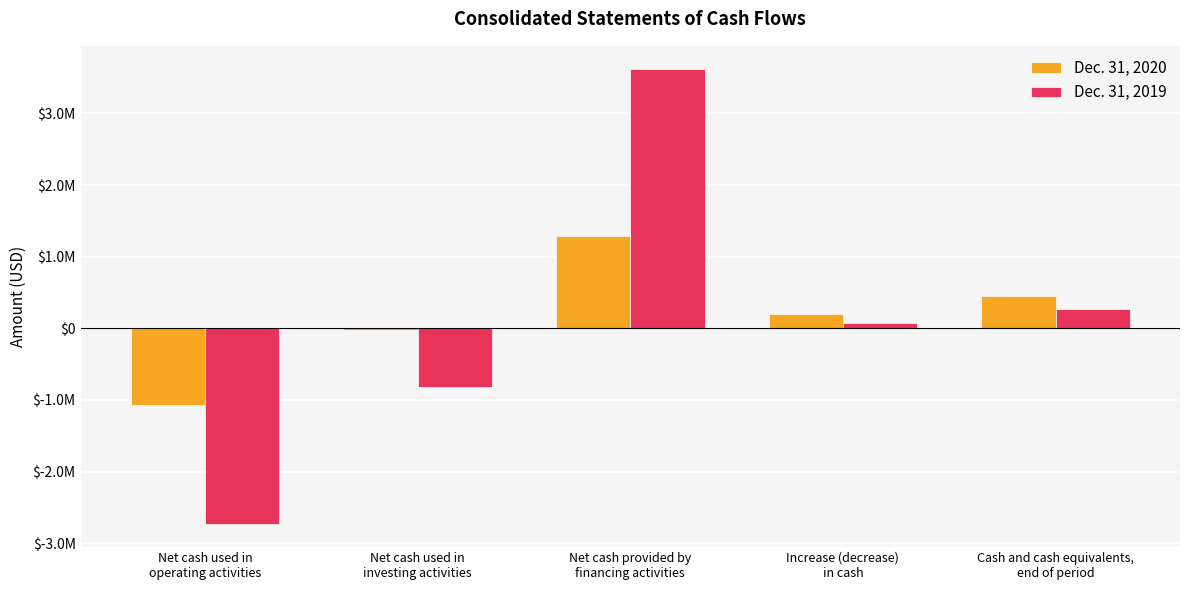

Reading left to right, list all the values displayed in this chart.

Dec. 31, 2020: -1070853	-19708	1283964	193403	457041
Dec. 31, 2019: -2736732	-817213	3626120	72175	263638